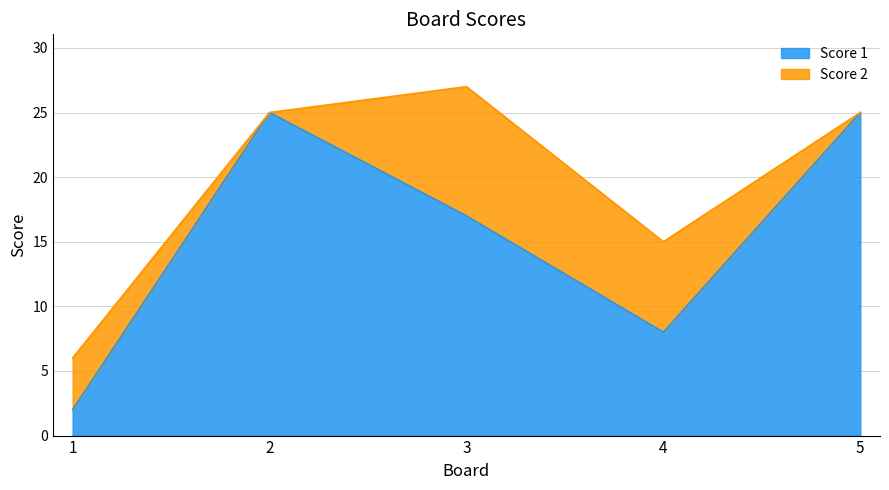

Rank the categories by value from lowest to highest.

1, 4, 3, 2, 5